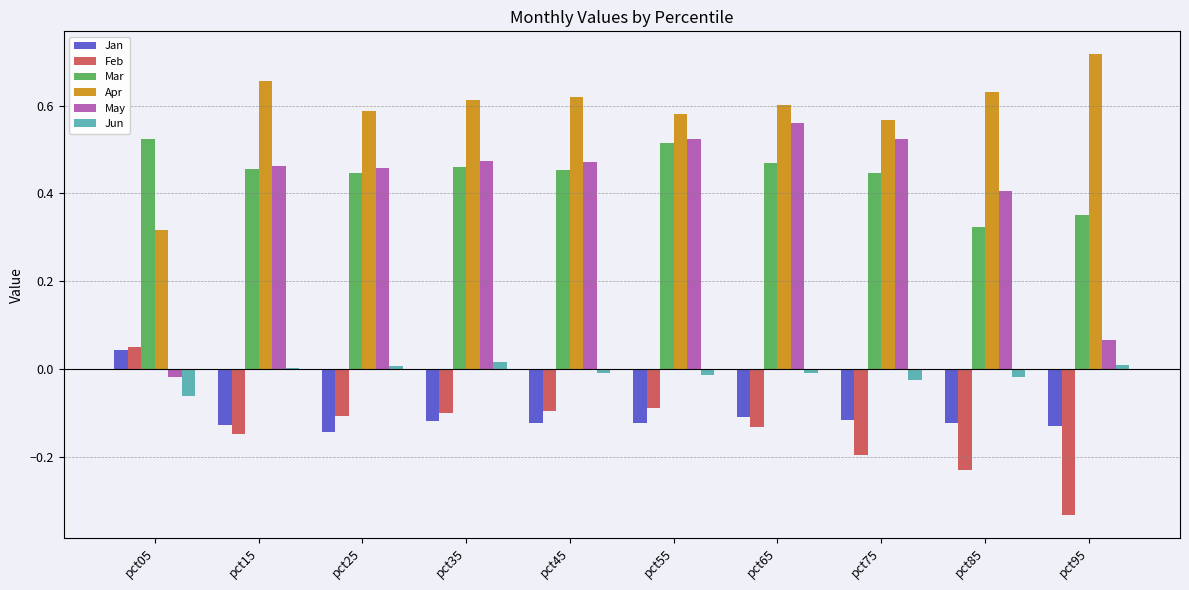

Is it true that May equals 0.8 at pct65?

False